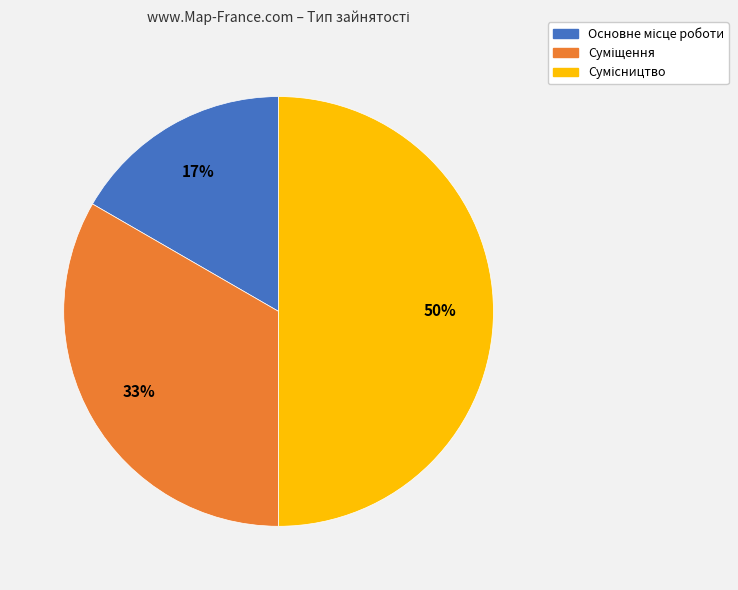

To the nearest percent, what is the average slice percentage?

33%